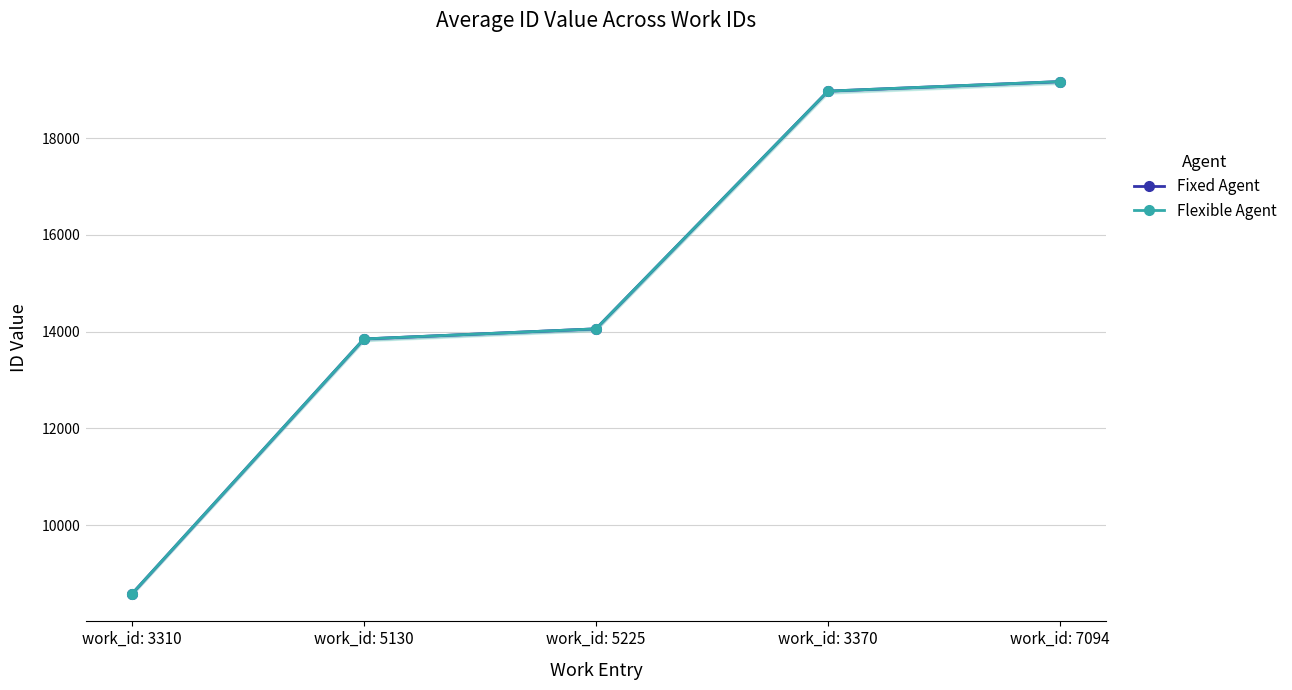

The value of Fixed Agent at work_id: 7094 is 19168. True or false?

True